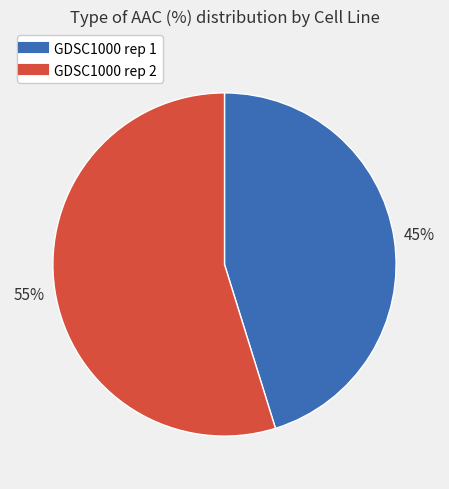

Is GDSC1000 rep 2 the majority of the pie?

Yes